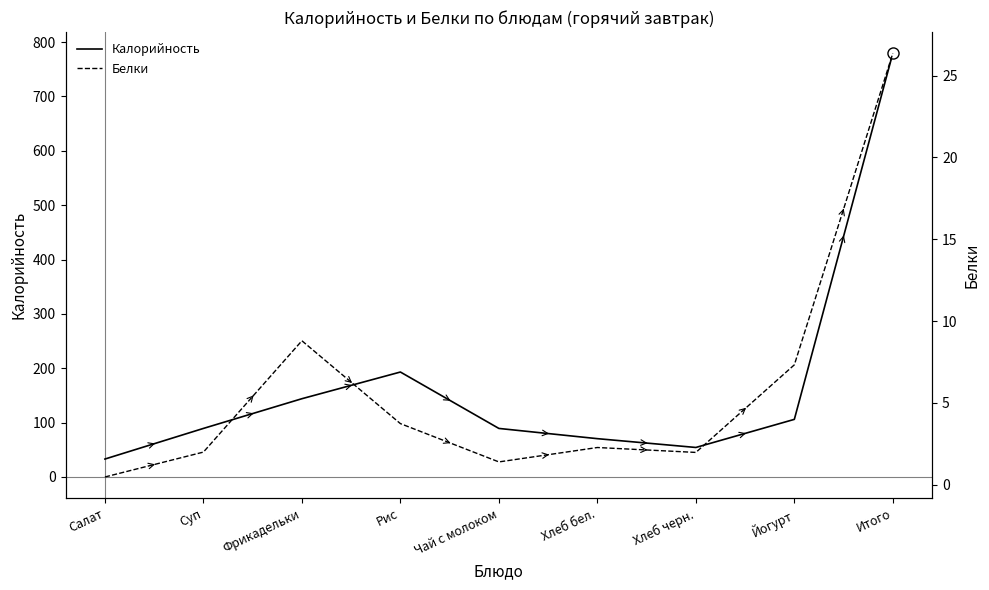

Reading right to left, what are all the values shown in this chart?

Калорийность: Итого=779.6	Йогурт=106.0	Хлеб черн.=54.3	Хлеб бел.=70.5	Чай с молоком=89.3	Рис=193.1	Фрикадельки=144.0	Суп=89.3	Салат=33.0
Белки: Итого=26.4	Йогурт=7.3	Хлеб черн.=2.0	Хлеб бел.=2.3	Чай с молоком=1.4	Рис=3.7	Фрикадельки=8.8	Суп=2.0	Салат=0.5